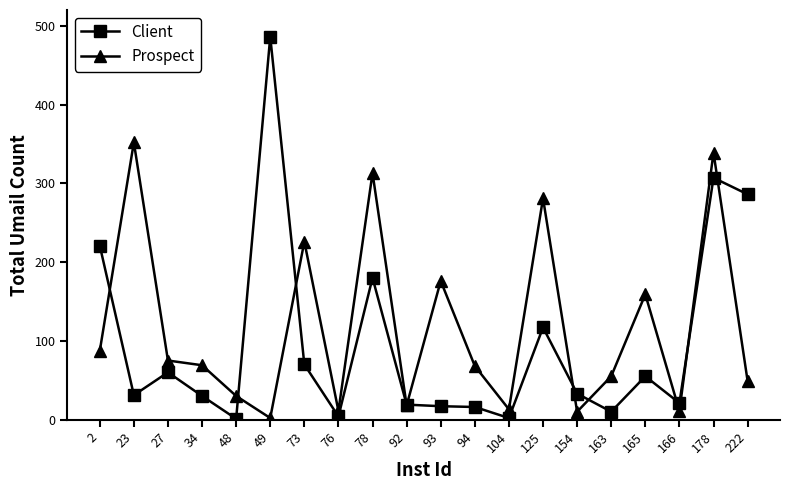

Which series changed the most between 27 and 154?

Prospect